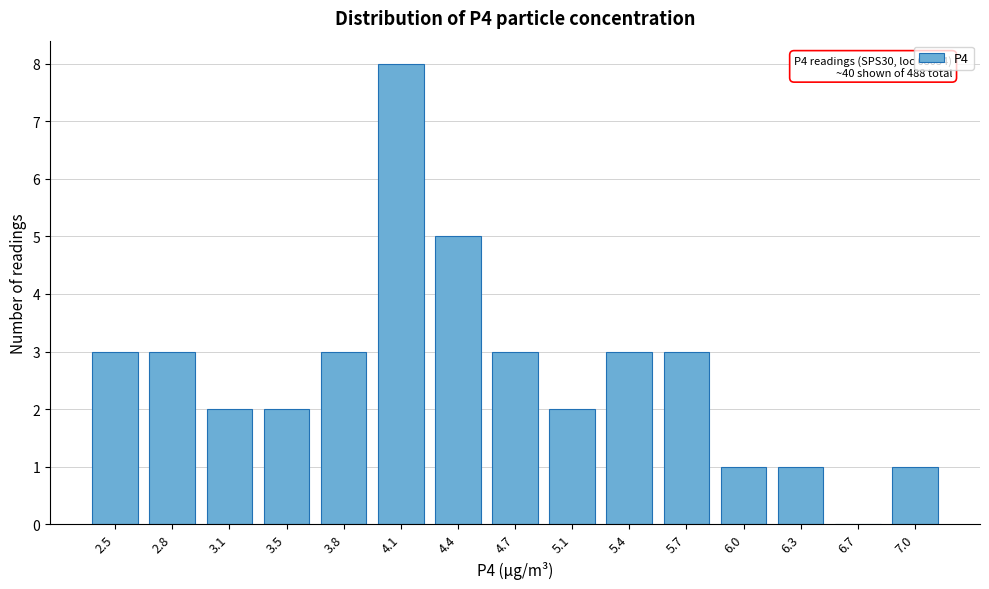

Reading left to right, list all the values displayed in this chart.

2.5=3	2.8=3	3.1=2	3.5=2	3.8=3	4.1=8	4.4=5	4.7=3	5.1=2	5.4=3	5.7=3	6.0=1	6.3=1	6.7=0	7.0=1